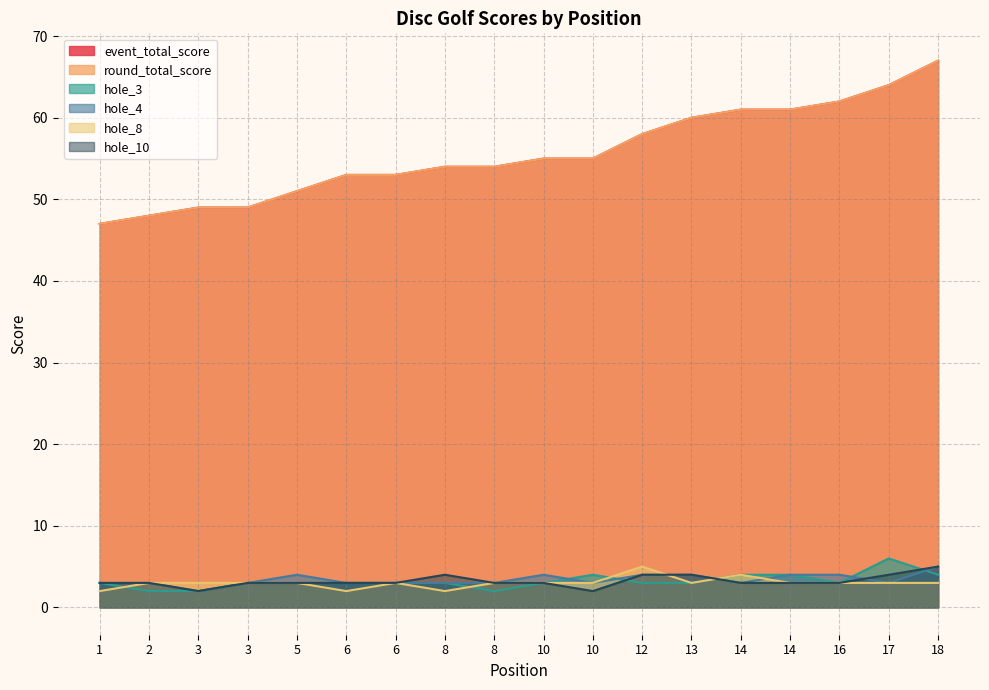

Which series has the widest spread of values?

event_total_score